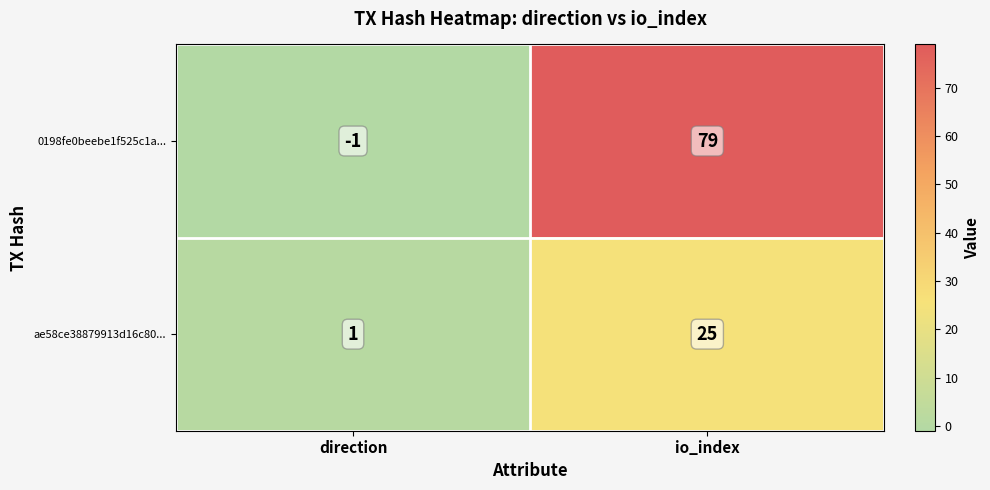

What is the smallest value displayed?

-1